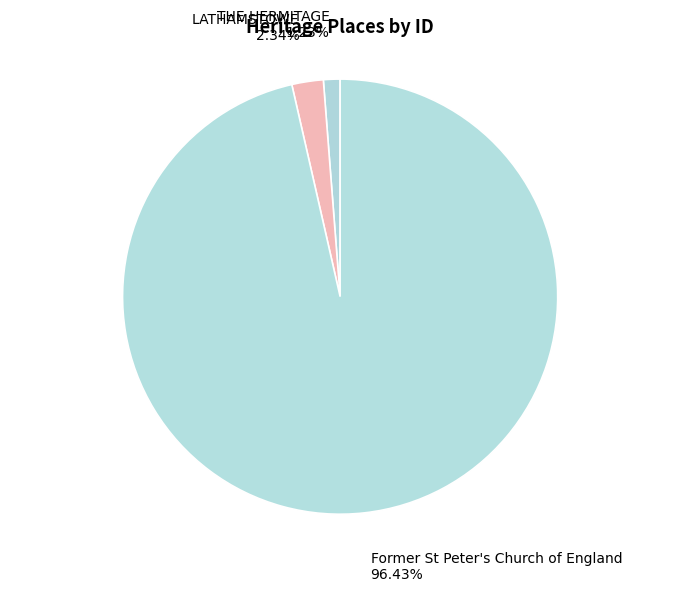

What portion of the pie excludes Former St Peter's Church of England?

3.6%